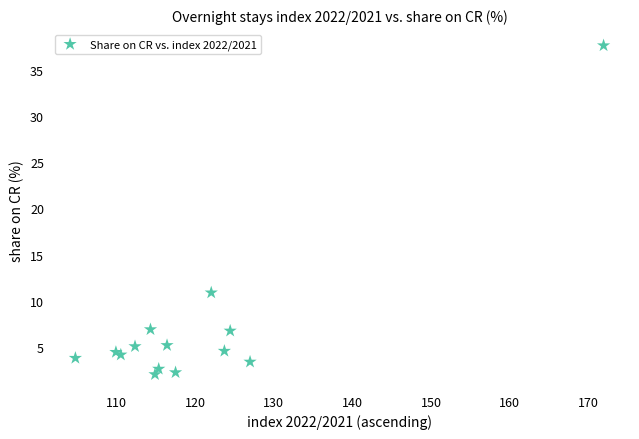

What Y value in the scatter plot is closest to 19?

10.9